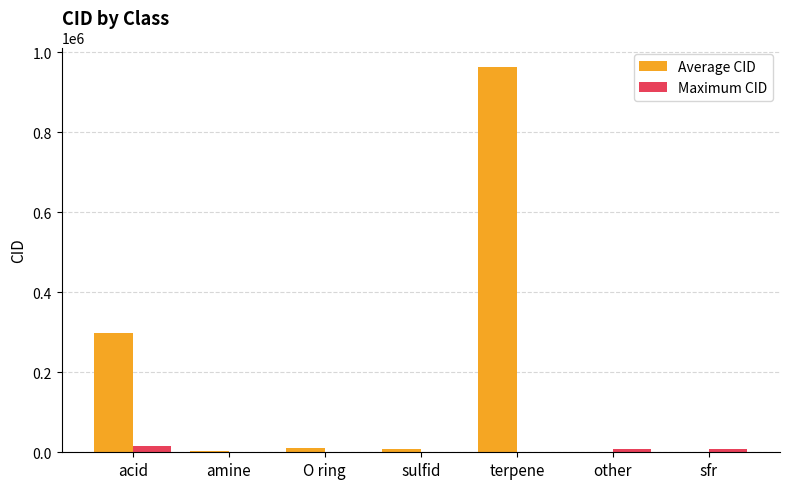

How many groups of bars are there?

7